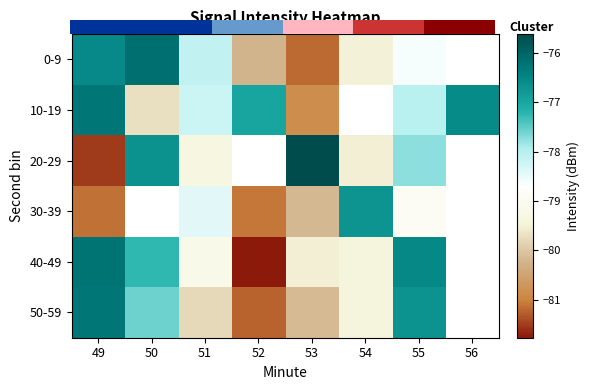

What is the sum of the 20-29 values at 55 and 49?

-159.3